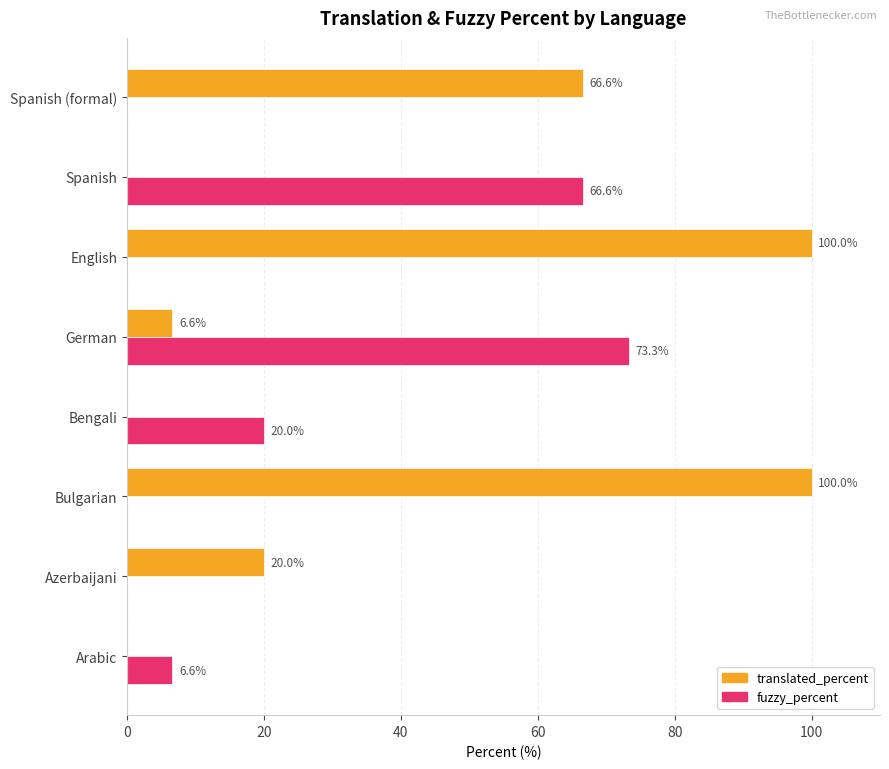

At which label does fuzzy_percent reach its peak?

German